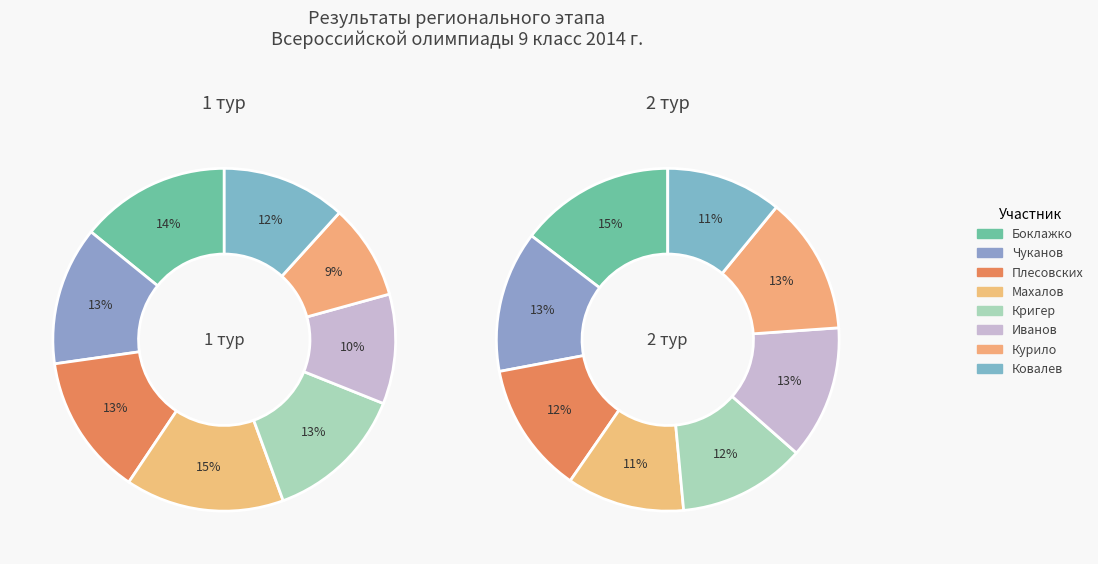

Does any single category account for the majority?

No